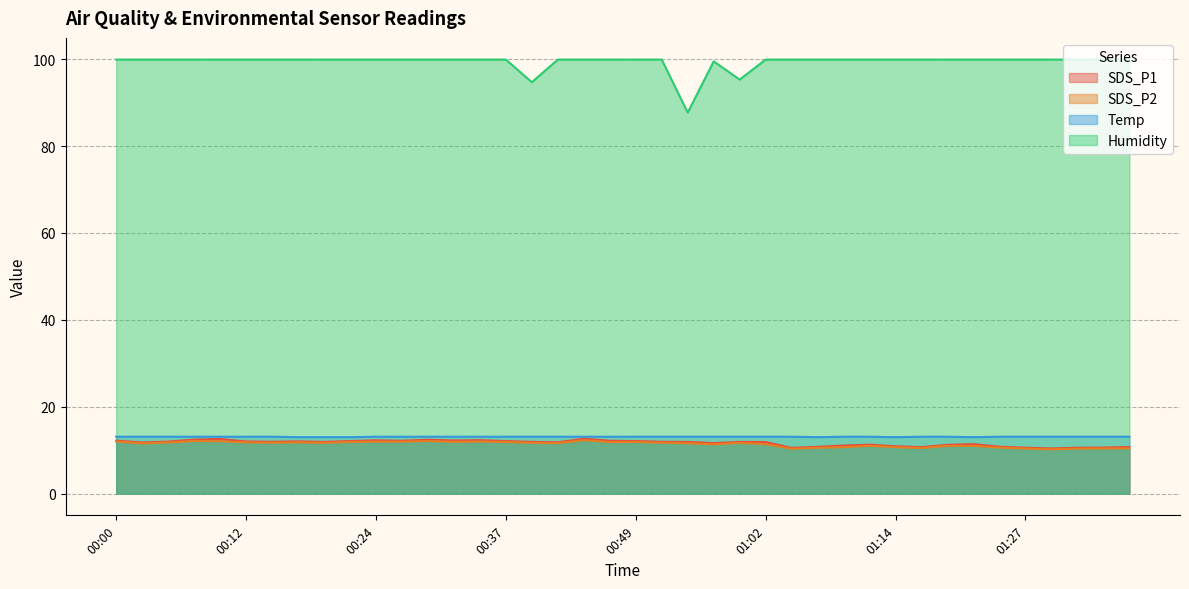

Reading left to right, extract all data points from this chart.

SDS_P1: 12.2	11.8	12.0	12.4	12.6	12.0	11.9	12.0	11.9	12.1	12.3	12.2	12.4	12.2	12.3	12.1	11.9	11.8	12.6	12.2	12.1	11.9	11.9	11.6	11.9	11.9	10.5	10.8	11.1	11.3	10.9	10.7	11.2	11.4	10.8	10.6	10.4	10.6	10.6	10.7
SDS_P2: 12.0	11.6	11.8	12.1	12.1	11.8	11.7	11.8	11.7	11.9	12.0	12.0	12.1	11.9	12.0	11.9	11.7	11.6	12.3	11.9	11.9	11.7	11.6	11.3	11.7	11.4	10.3	10.6	10.7	11.0	10.7	10.5	11.0	11.0	10.6	10.4	10.2	10.4	10.4	10.4
Temp: 13.1	13.1	13.1	13.1	13.1	13.1	13.1	13.0	13.0	13.0	13.1	13.1	13.1	13.1	13.1	13.1	13.1	13.1	13.1	13.1	13.1	13.1	13.1	13.1	13.1	13.1	13.1	13.0	13.1	13.1	13.0	13.1	13.1	13.0	13.1	13.1	13.1	13.1	13.1	13.1
Humidity: 99.9	99.9	99.9	99.9	99.9	99.9	99.9	99.9	99.9	99.9	99.9	99.9	99.9	99.9	99.9	99.9	94.7	99.9	99.9	99.9	99.9	99.9	87.7	99.5	95.3	99.9	99.9	99.9	99.9	99.9	99.9	99.9	99.9	99.9	99.9	99.9	99.9	99.9	99.9	99.9